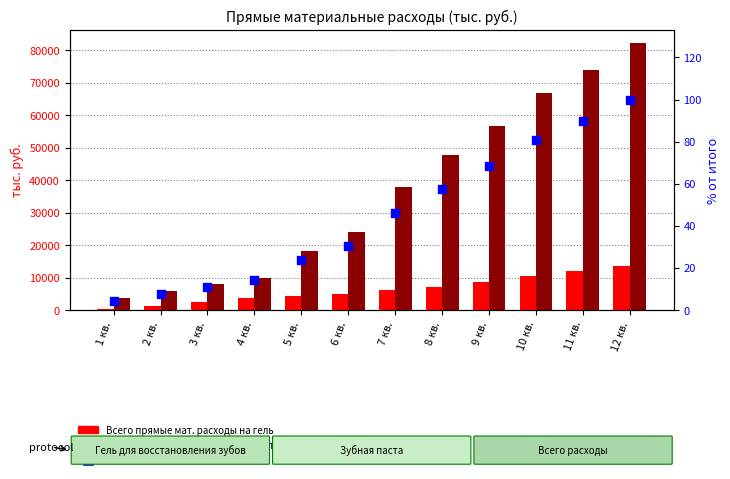

Which series has the largest total across all categories?

Всего прямые мат. расходы на пасту